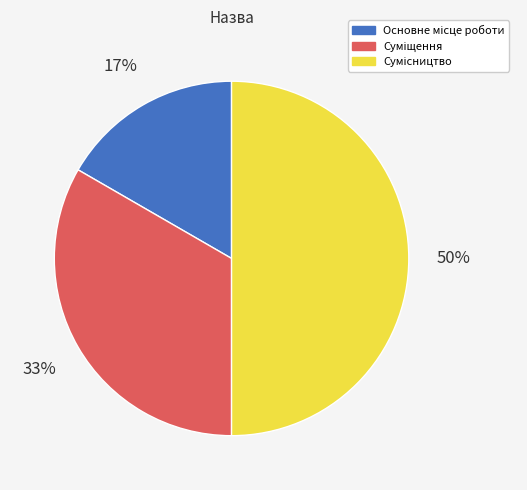

To the nearest percent, what is the average slice percentage?

33%